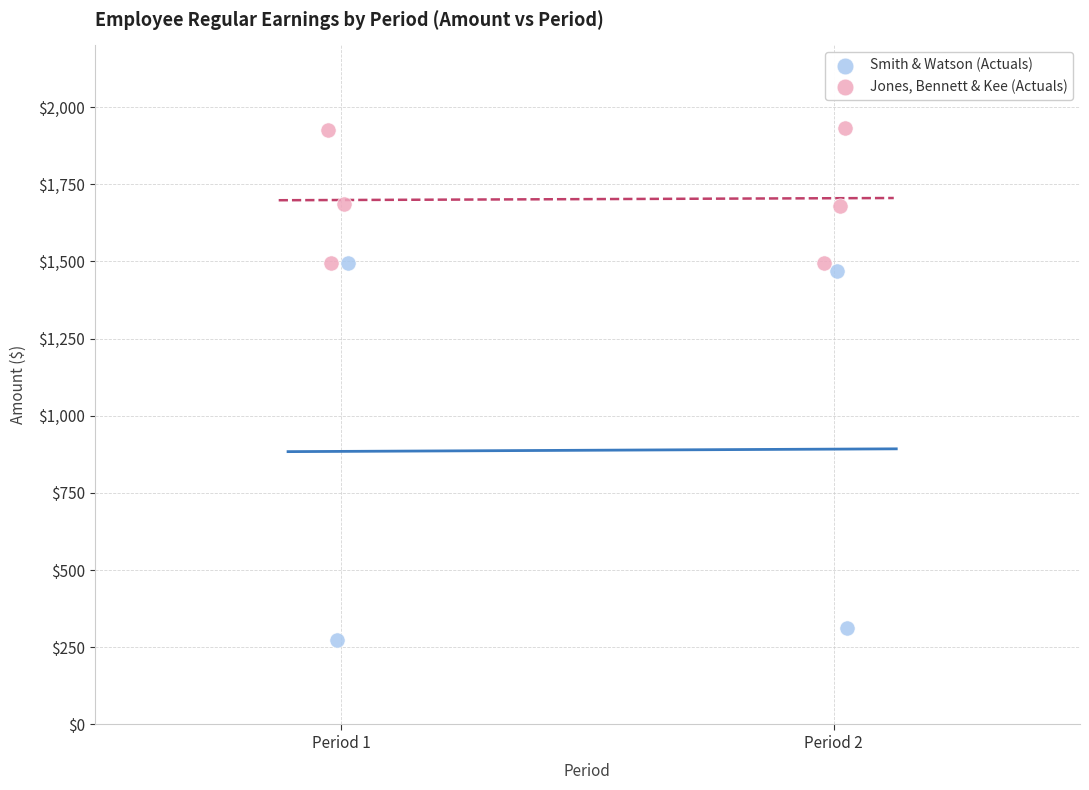

Which series contains the lowest Y value?

Smith & Watson (Actuals)